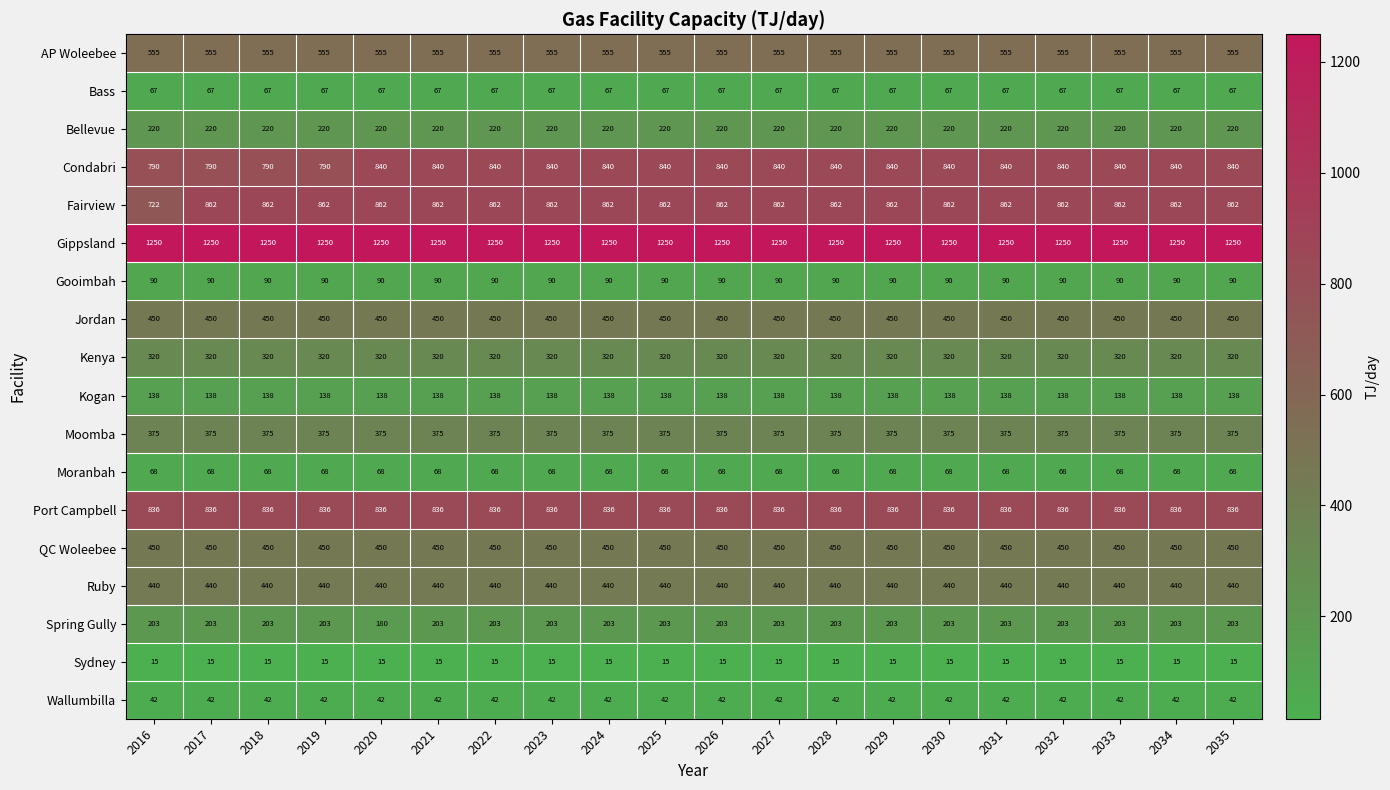

True or false: Wallumbilla has a value of 29 at 2020.

False